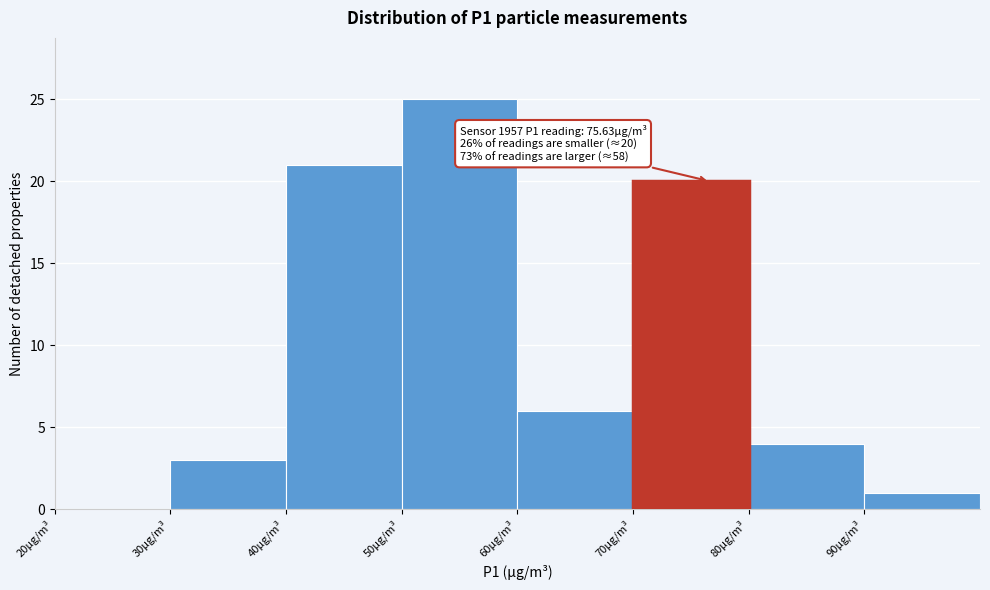

Over which range of the x-axis is the bar tallest?

50 to 60